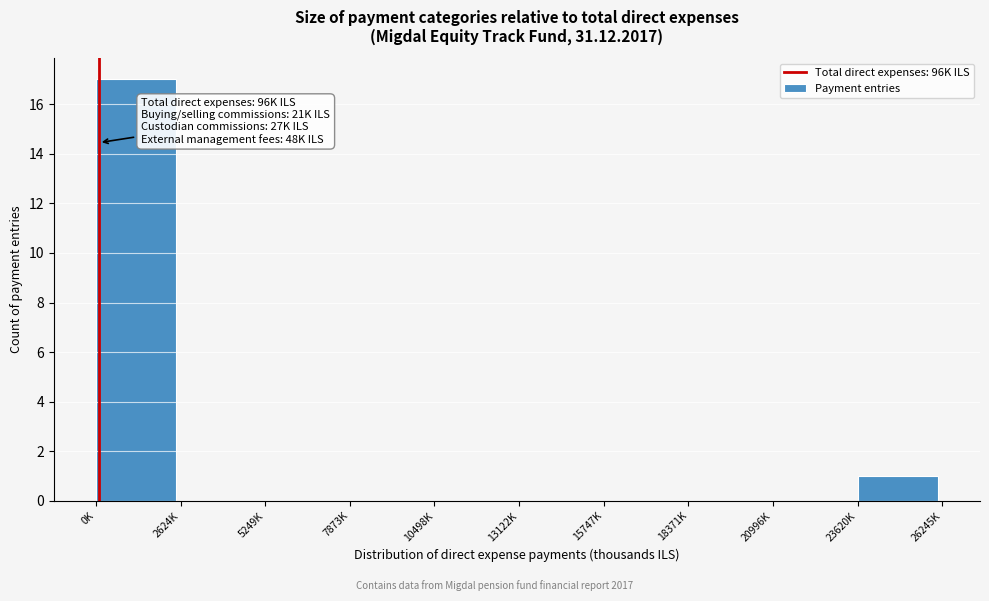

Reading left to right, list all the values displayed in this chart.

0K=17	2624K=0	5249K=0	7873K=0	10498K=0	13122K=0	15747K=0	18371K=0	20996K=0	23620K=1